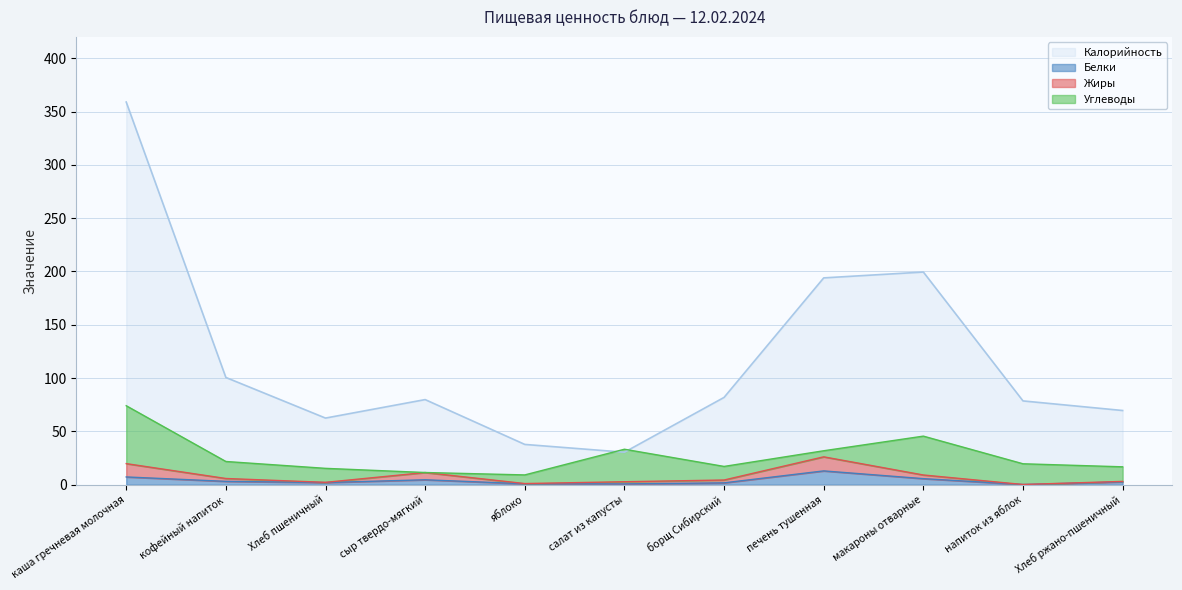

In Жиры, how many points are higher than both neighbors (excluding endpoints)?

2